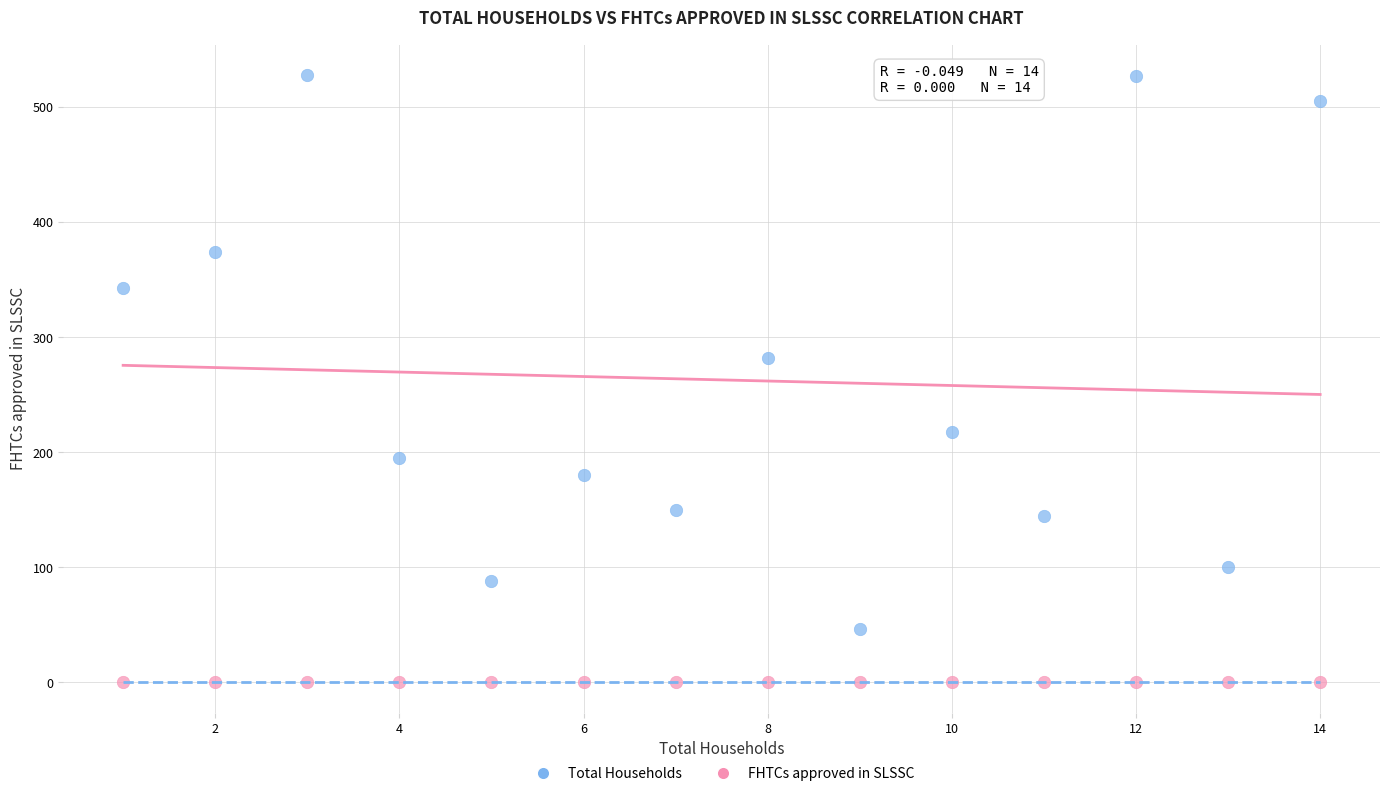

Which series contains the lowest Y value?

FHTCs approved in SLSSC